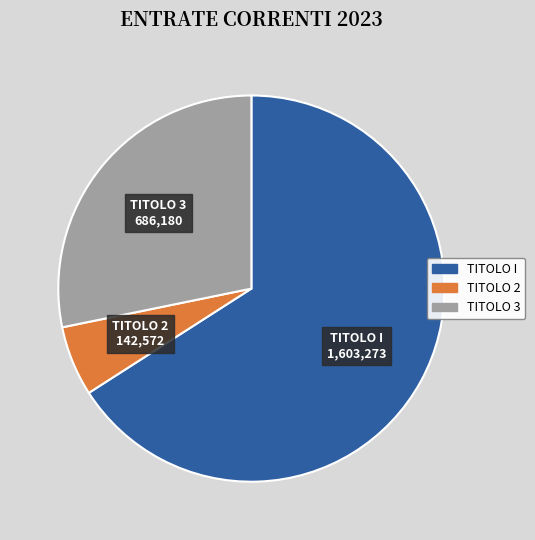

Combined, do TITOLO I and TITOLO 2 account for over 50%?

Yes